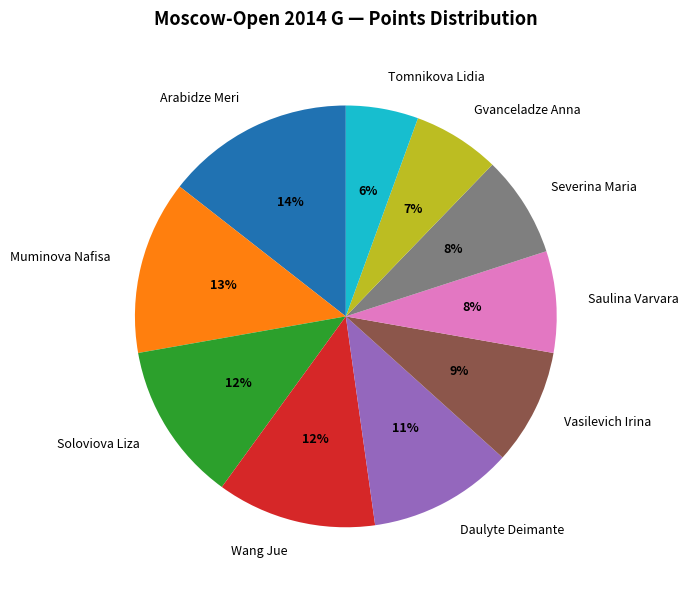

Between Tomnikova Lidia and Saulina Varvara, which is larger?

Saulina Varvara